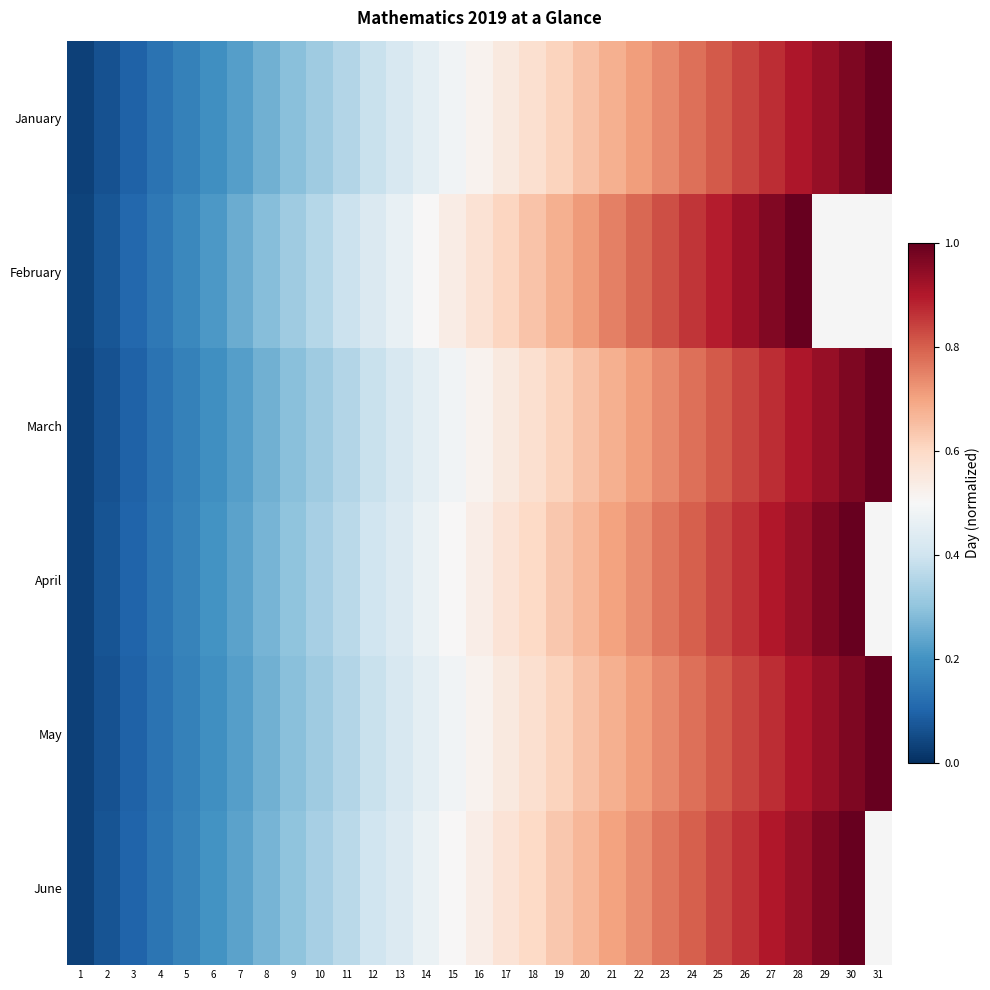

At how many categories does at least one series exceed 0?

31